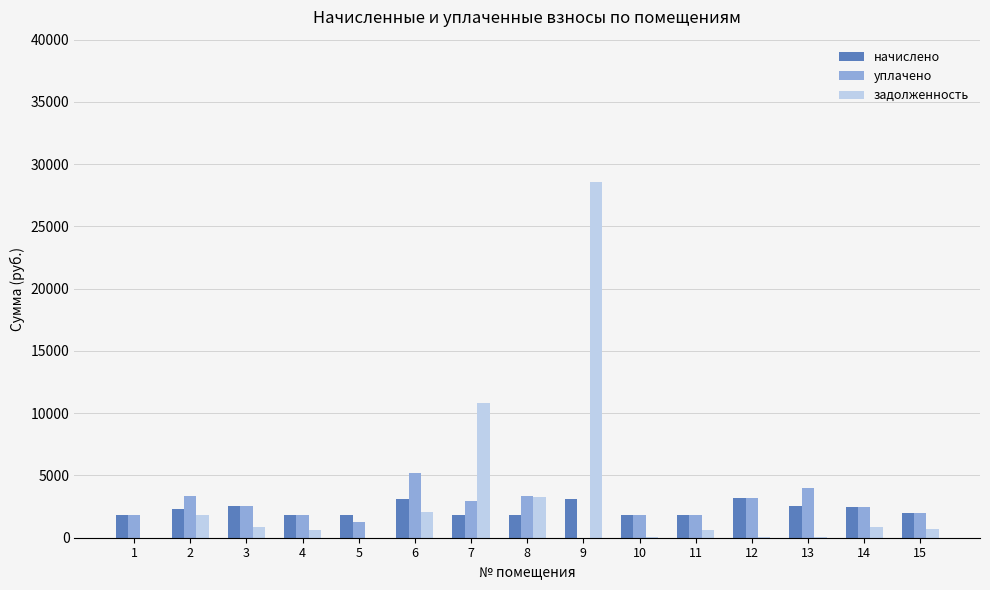

What is the greatest value displayed?

28576.6